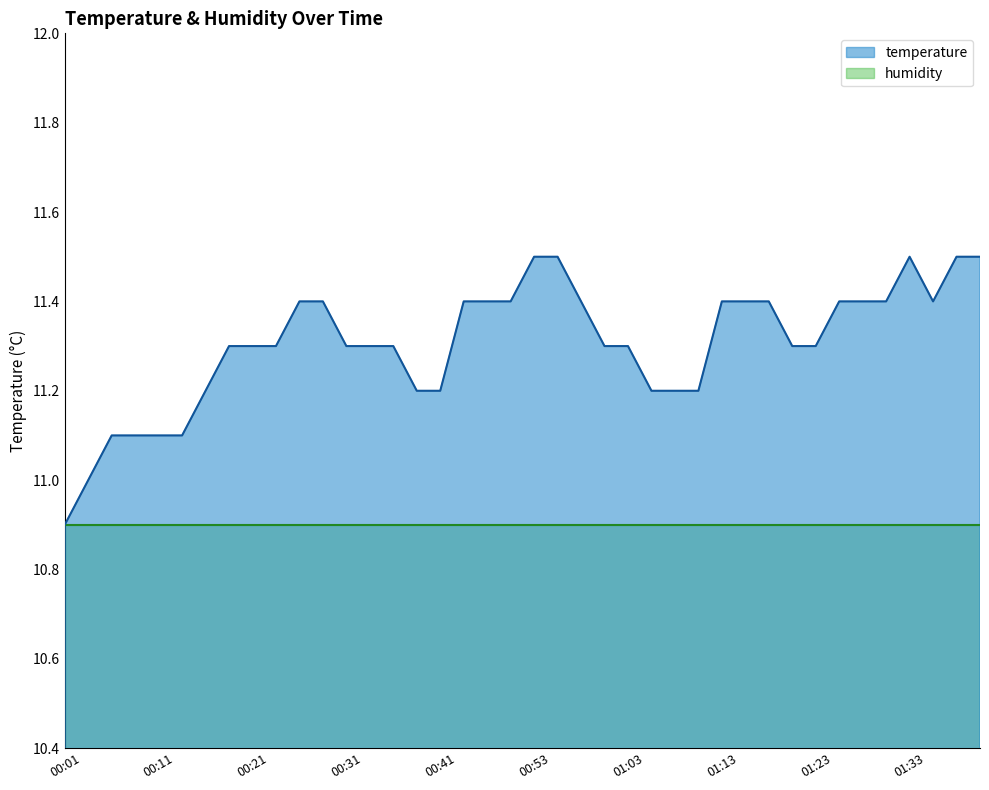

What is the average value?

11.3